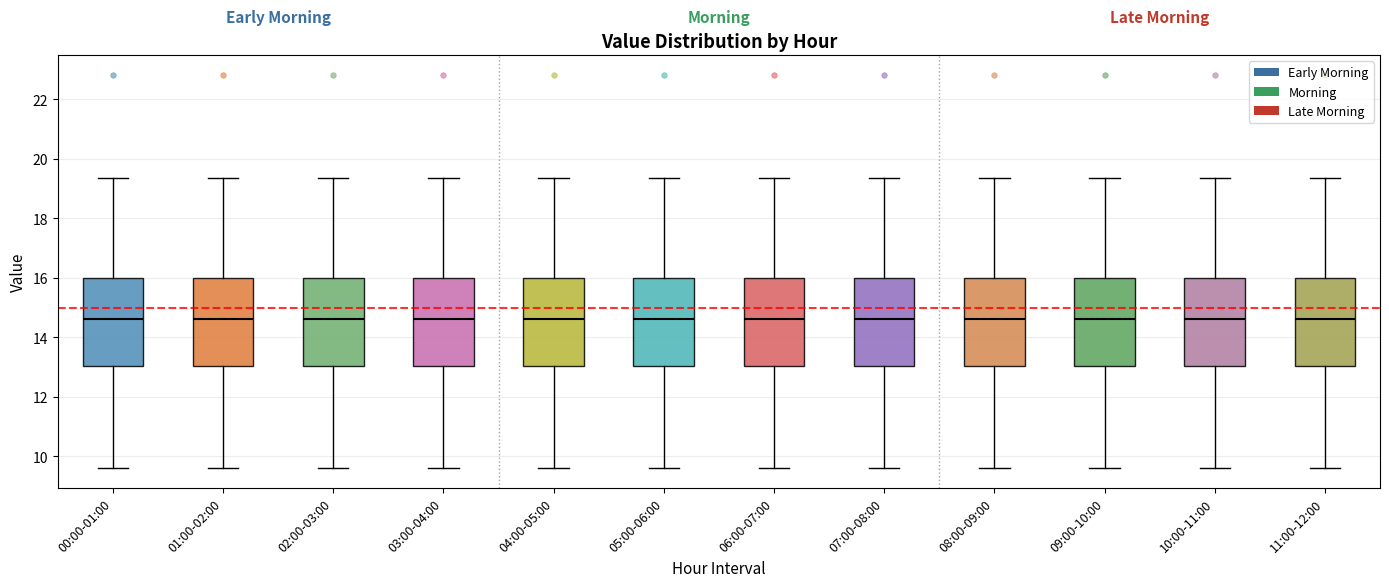

Reading left to right, transcribe this box plot: for each box, give where its median line is, the range the box spans, and where its two whiskers end, as read against the y-axis. The values are not printed on the chart, so give them approximately, as read against the axis.

00:00-01:00: median 14.6, box 13.0 to 16.0, whiskers 9.6 to 19.4
01:00-02:00: median 14.6, box 13.0 to 16.0, whiskers 9.6 to 19.4
02:00-03:00: median 14.6, box 13.0 to 16.0, whiskers 9.6 to 19.4
03:00-04:00: median 14.6, box 13.0 to 16.0, whiskers 9.6 to 19.4
04:00-05:00: median 14.6, box 13.0 to 16.0, whiskers 9.6 to 19.4
05:00-06:00: median 14.6, box 13.0 to 16.0, whiskers 9.6 to 19.4
06:00-07:00: median 14.6, box 13.0 to 16.0, whiskers 9.6 to 19.4
07:00-08:00: median 14.6, box 13.0 to 16.0, whiskers 9.6 to 19.4
08:00-09:00: median 14.6, box 13.0 to 16.0, whiskers 9.6 to 19.4
09:00-10:00: median 14.6, box 13.0 to 16.0, whiskers 9.6 to 19.4
10:00-11:00: median 14.6, box 13.0 to 16.0, whiskers 9.6 to 19.4
11:00-12:00: median 14.6, box 13.0 to 16.0, whiskers 9.6 to 19.4